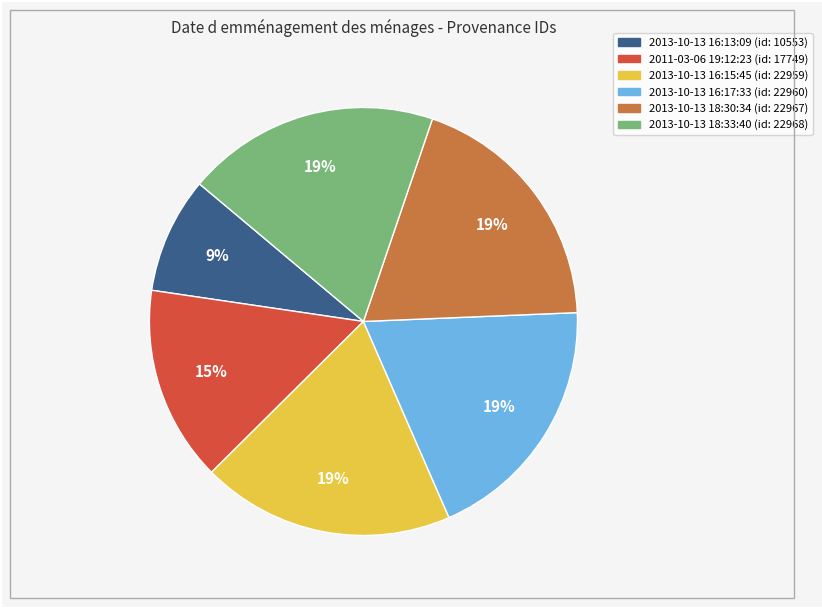

Approximately how many times larger is the value at 2013-10-13 16:17:33 compared to 2013-10-13 18:33:40?

1.0